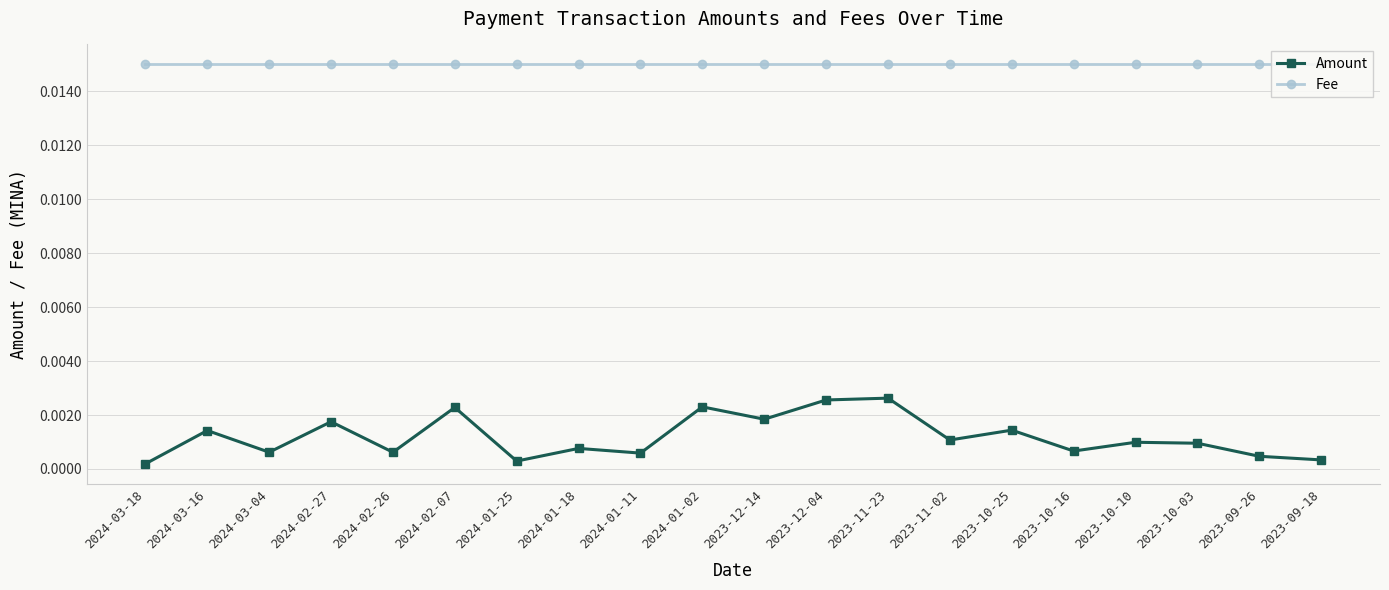

List the series in order of their peak value, lowest first.

Amount, Fee